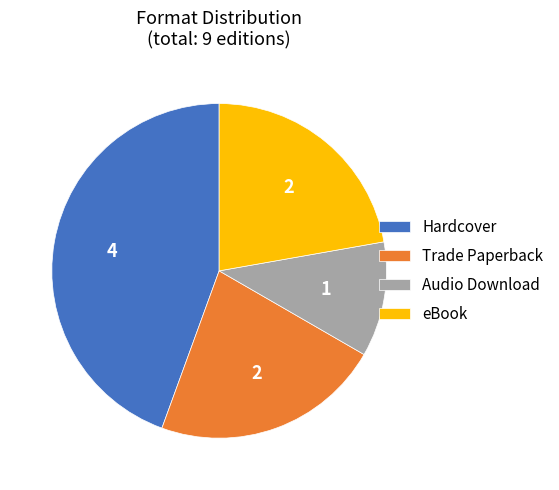

Approximately how many times larger is the value at Trade Paperback compared to Audio Download?

2.0